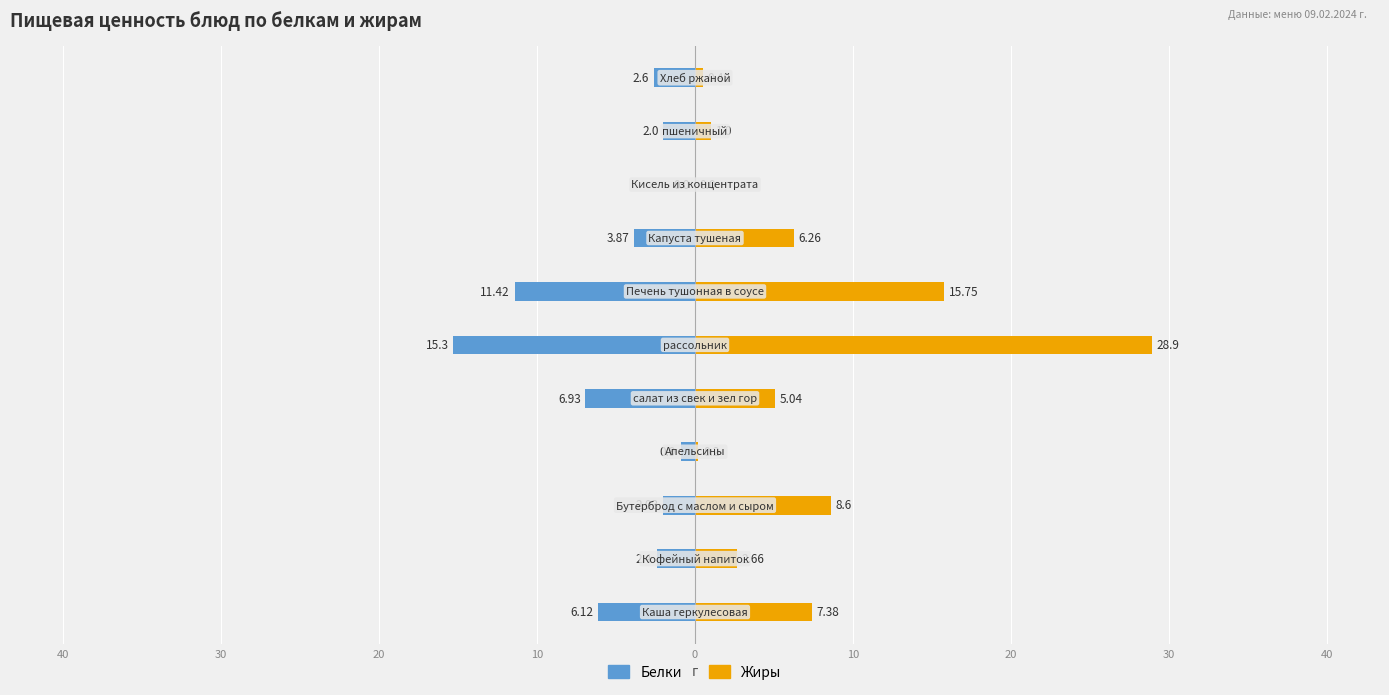

Is the value of Белки at 10 greater than the value of Жиры at 30?

No